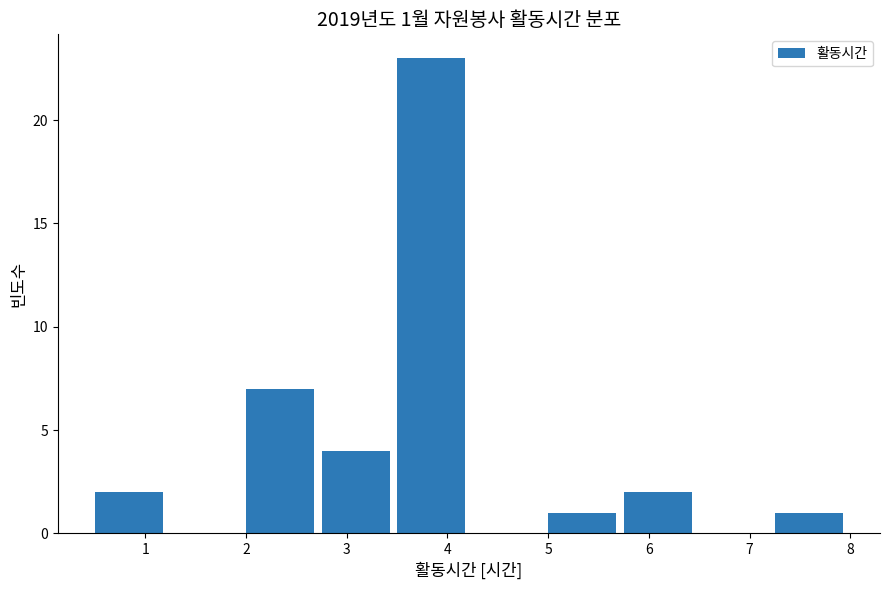

Which range on the x-axis has the tallest bar?

3.50 to 4.25